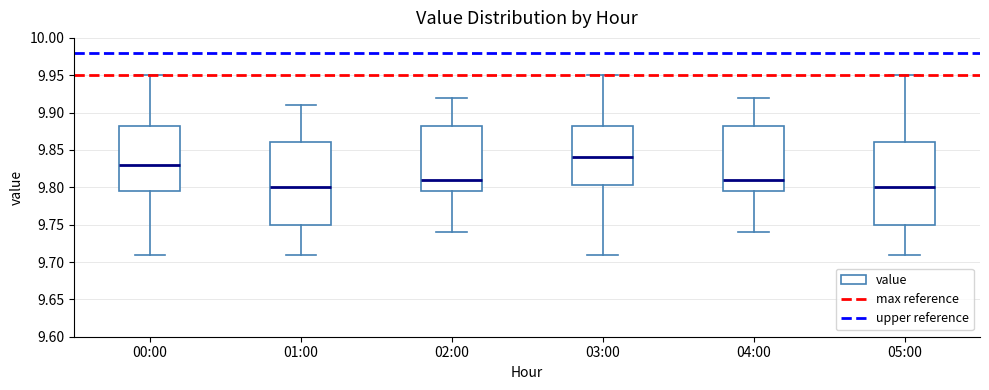

Which box's median line is the highest?

03:00